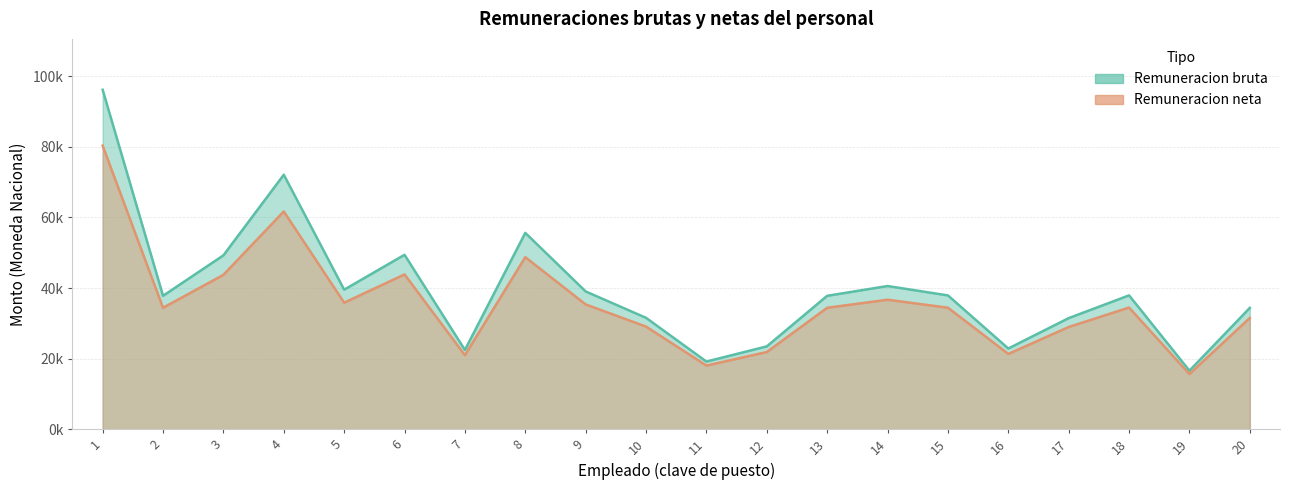

Reading left to right, what are all the values shown in this chart?

Remuneracion bruta: 1=96201.6	2=37789.2	3=49265.1	4=72118.8	5=39529.8	6=49421.7	7=22439.7	8=55630.8	9=39026.7	10=31545.0	11=19152.0	12=23454.0	13=37789.2	14=40566.8	15=37903.2	16=22848.0	17=31464.2	18=37917.3	19=16560.9	20=34373.7
Remuneracion neta: 1=80368.6	2=34397.6	3=43735.2	4=61707.2	5=35840.0	6=43858.2	7=20947.6	8=48741.2	9=35349.8	10=29062.2	11=18011.2	12=21851.4	13=34397.6	14=36683.6	15=34420.2	16=21311.2	17=28944.8	18=34462.0	19=15601.0	20=31522.2